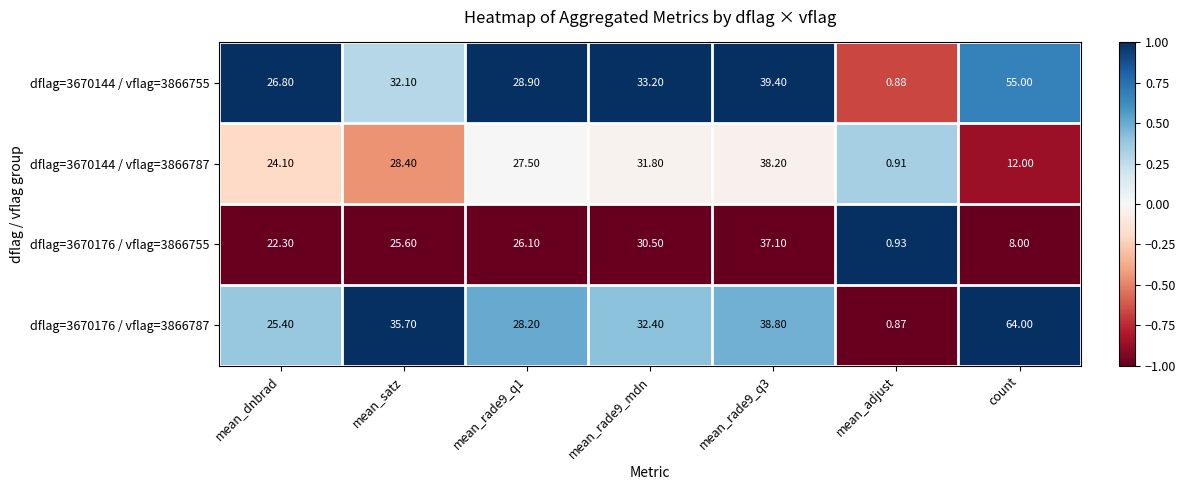

Is the value of dflag=3670176 / vflag=3866755 at mean_rade9_q1 greater than the value of dflag=3670176 / vflag=3866787 at mean_dnbrad?

Yes